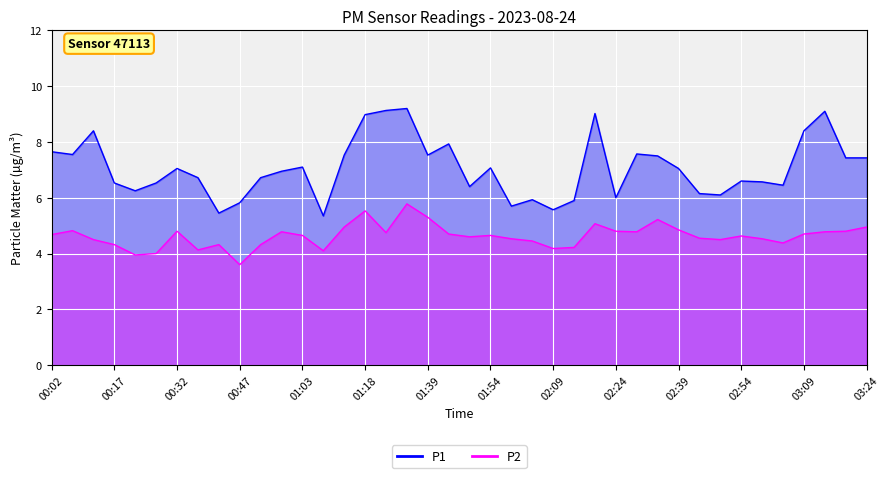

True or false: P2 and P1 intersect in this chart.

False